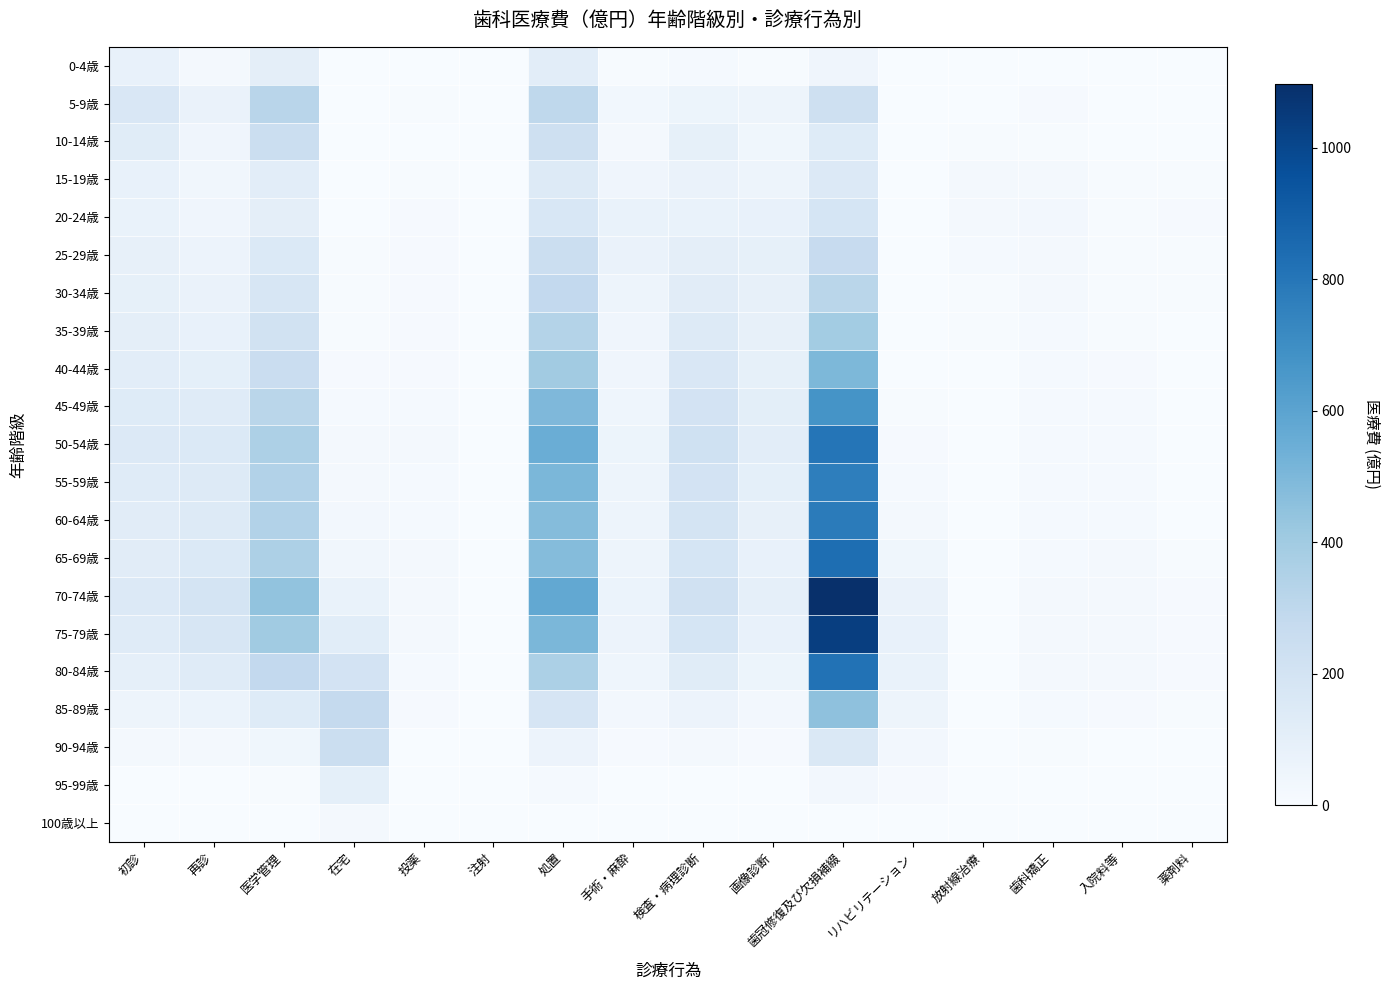

What is the maximum value shown in the chart?

1097.4